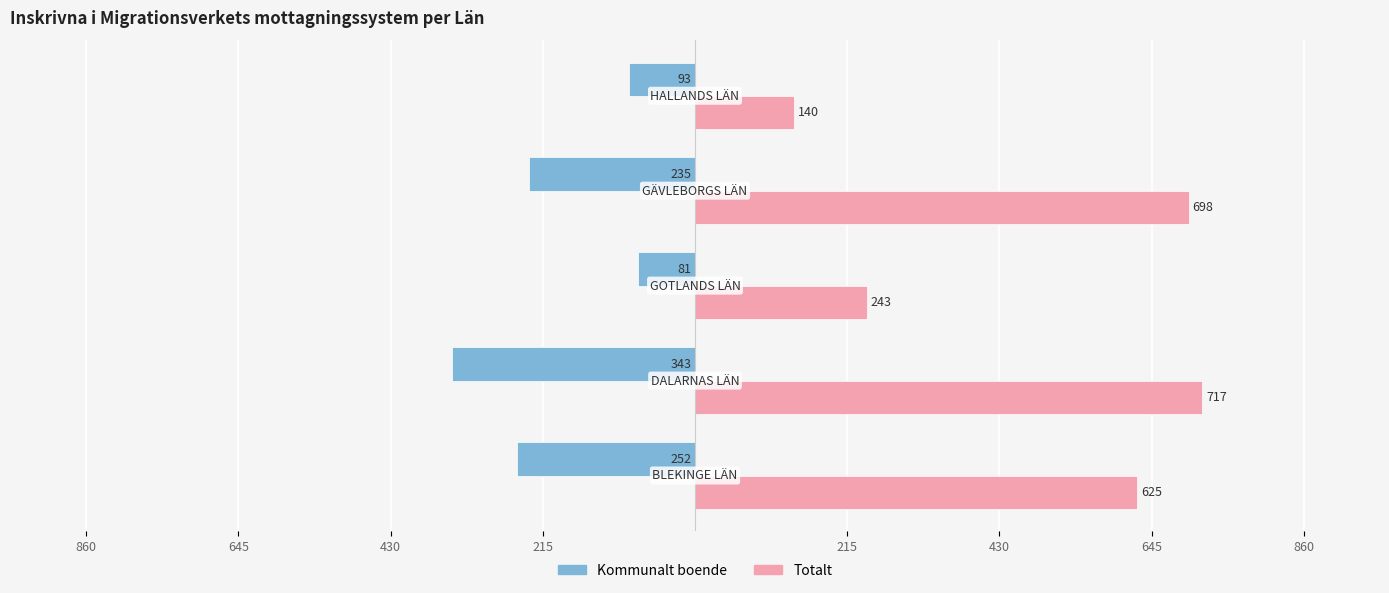

What are all the series names shown in the legend?

Kommunalt boende, Totalt